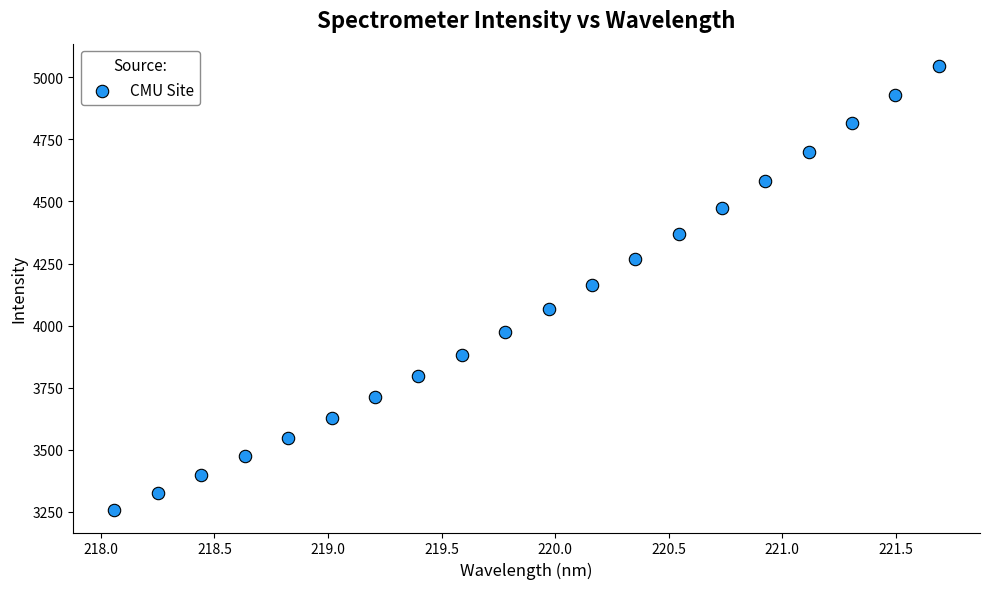

What is the range of Y values (max minus min)?

1789.0